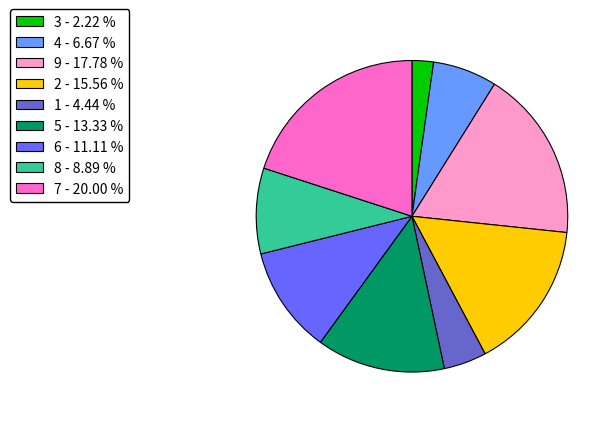

The 6 slice represents 5% of the pie. True or false?

False